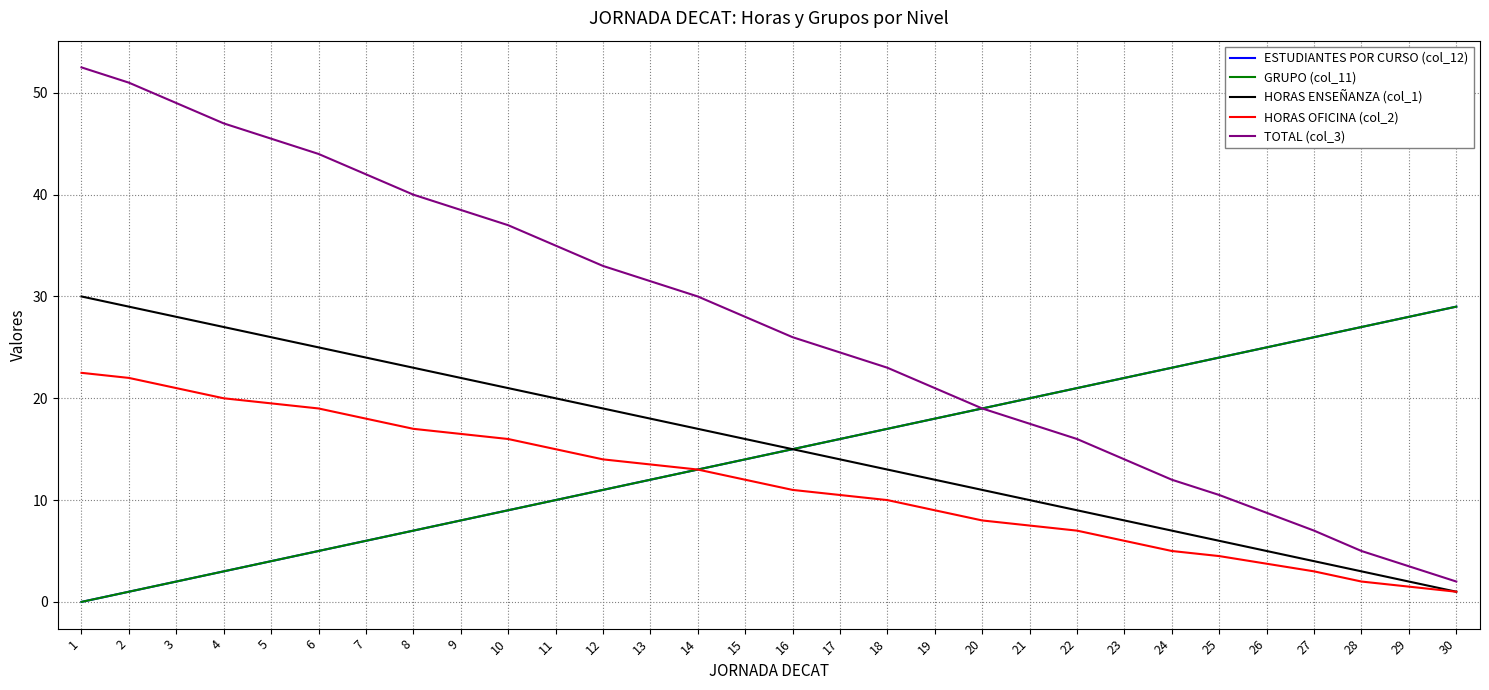

What is the spread (max minus min) of values at 23?

16.0